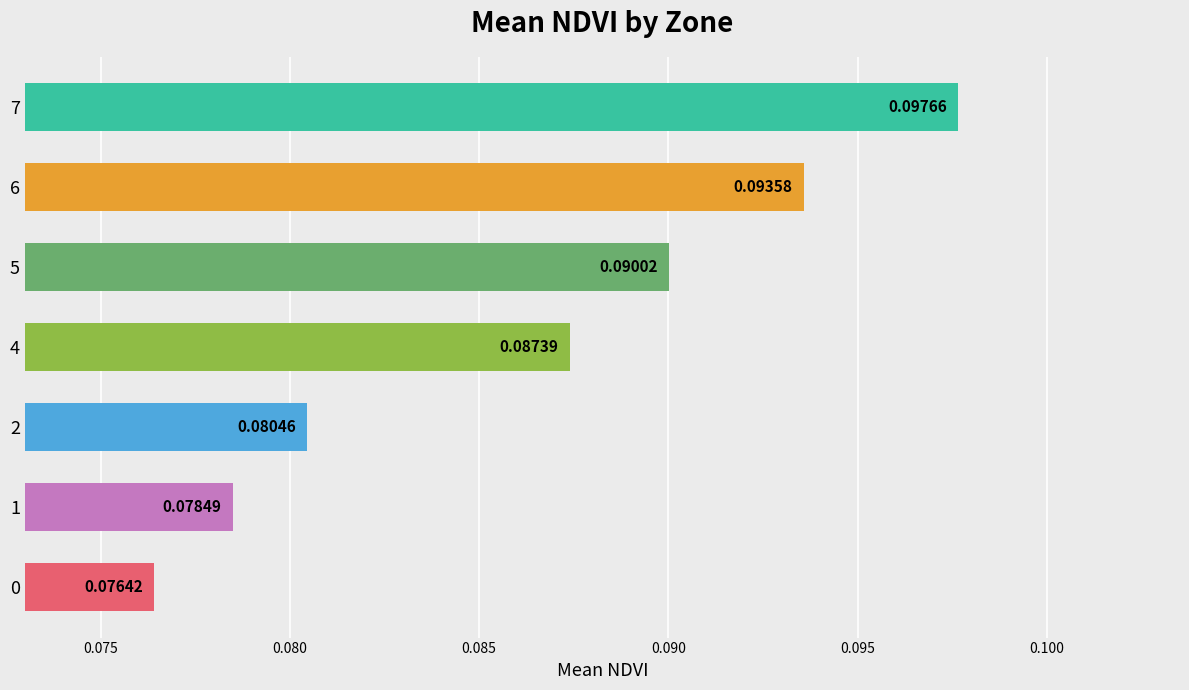

What is the sum of all values?

0.6